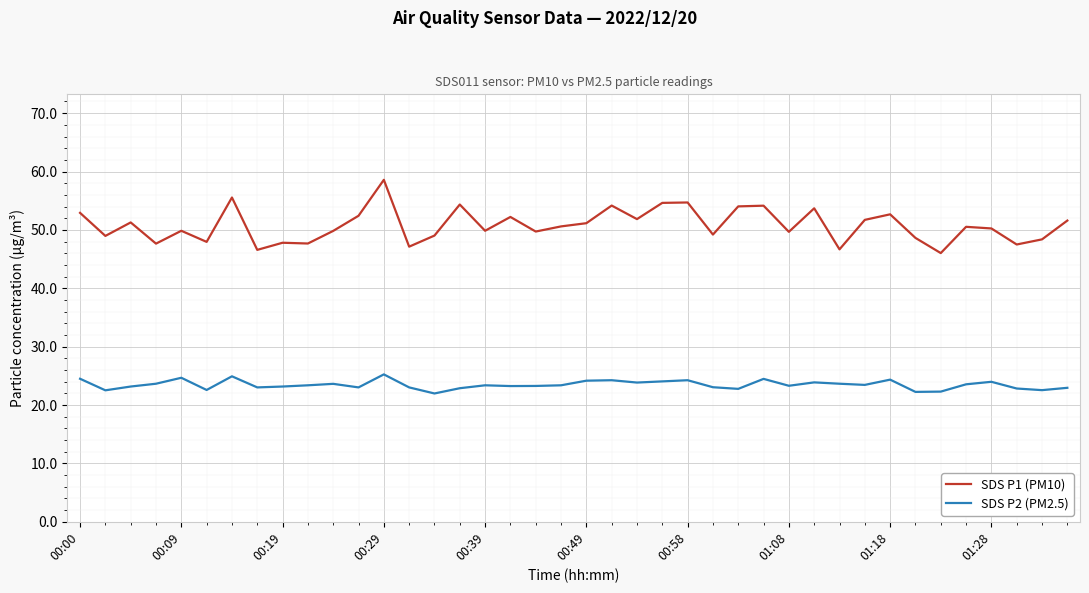

True or false: SDS P2 (PM2.5) and SDS P1 (PM10) intersect in this chart.

False